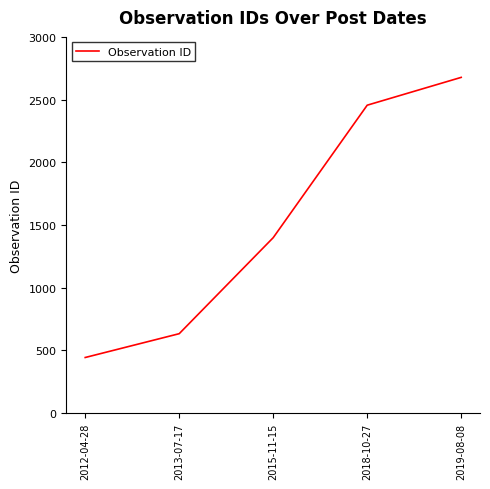

Reading left to right, list all the values displayed in this chart.

442	632	1398	2455	2677